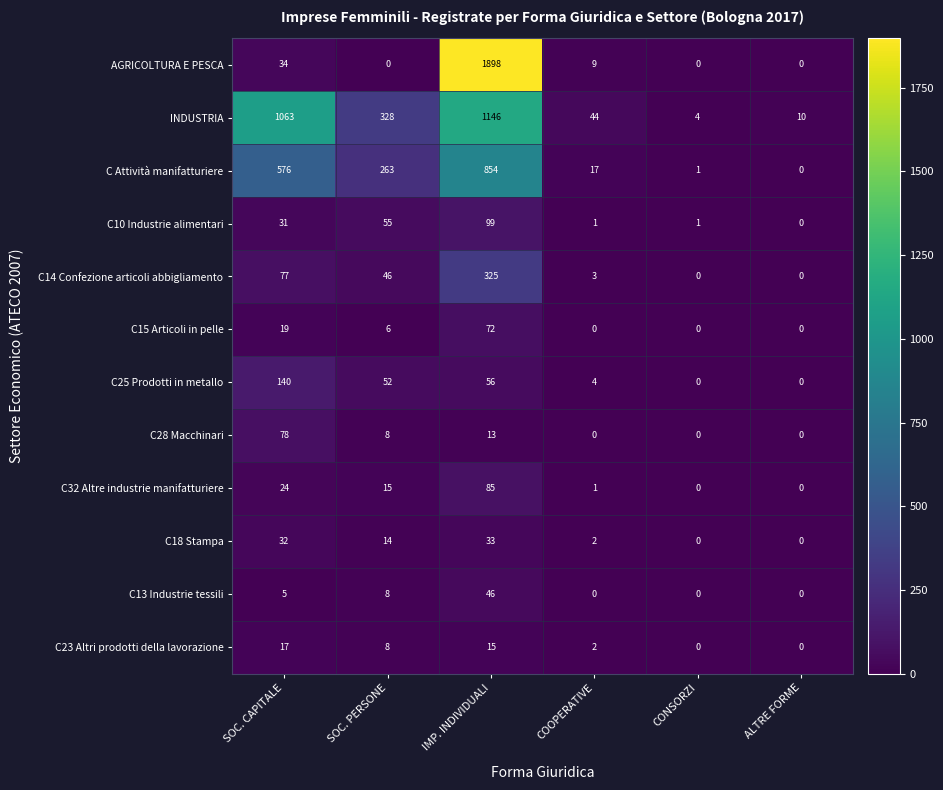

Which series changed the most between COOPERATIVE and ALTRE FORME?

INDUSTRIA